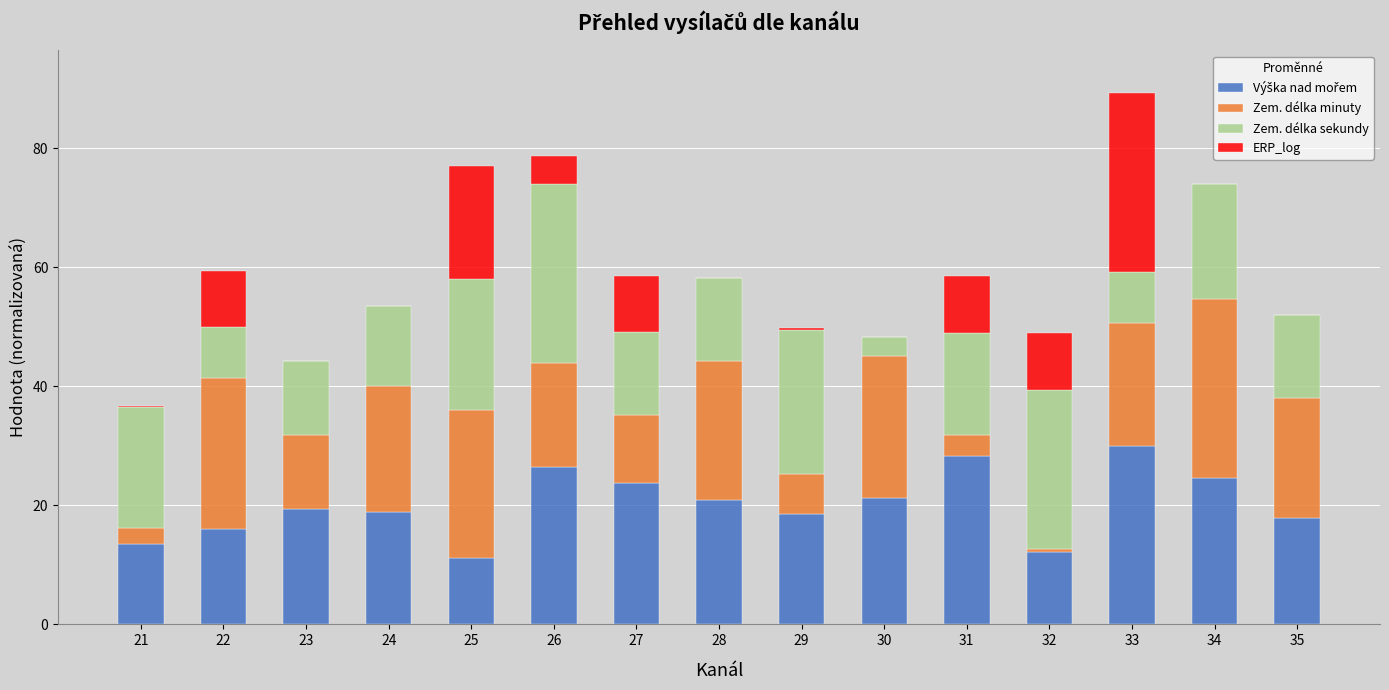

Does the chart contain stacked bars?

Yes